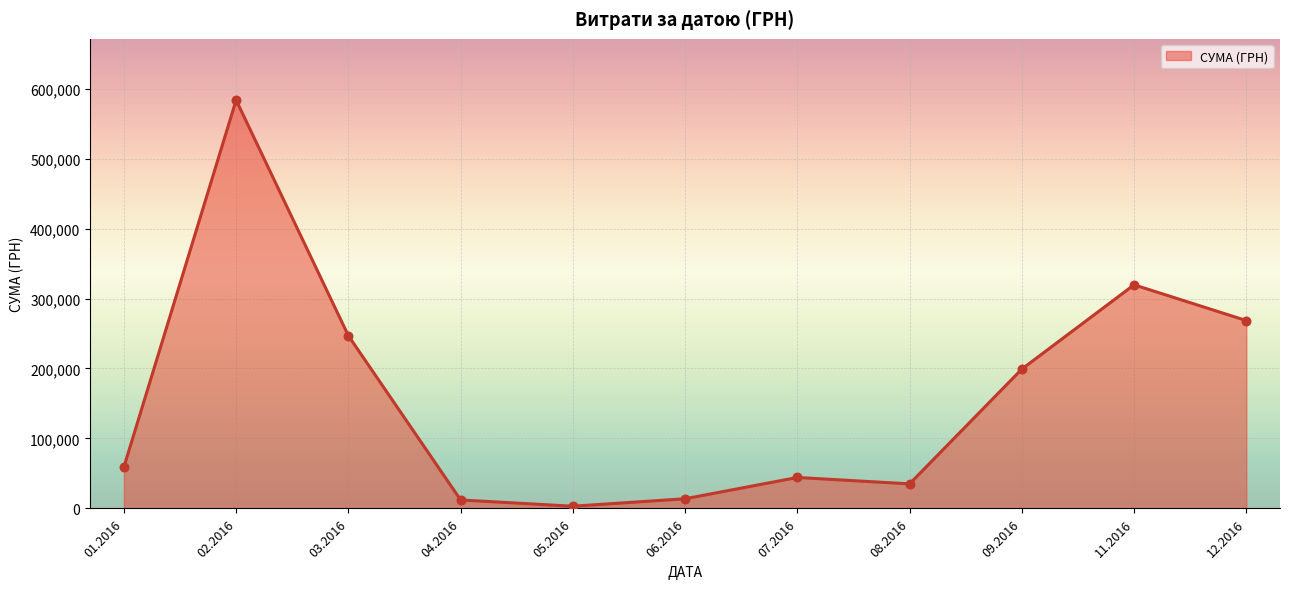

Between 02.2016 and 06.2016, which is larger?

02.2016